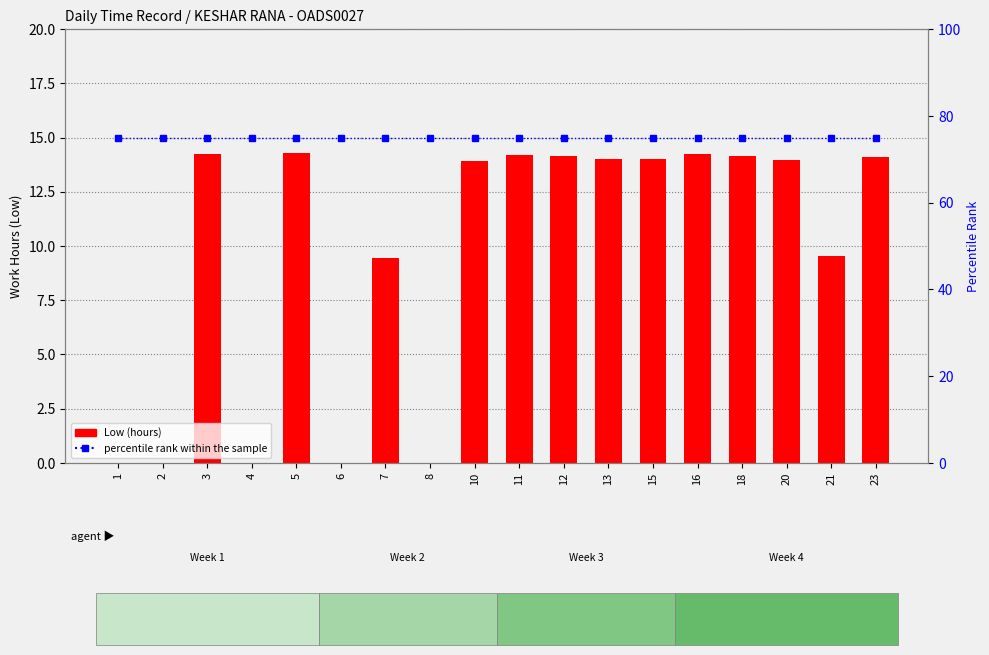

What is the spread (max minus min) of values at 4?

75.0